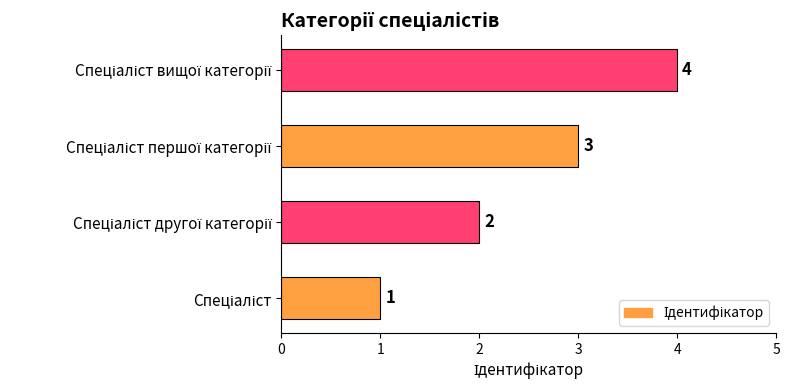

What is the difference between the maximum and minimum values?

3